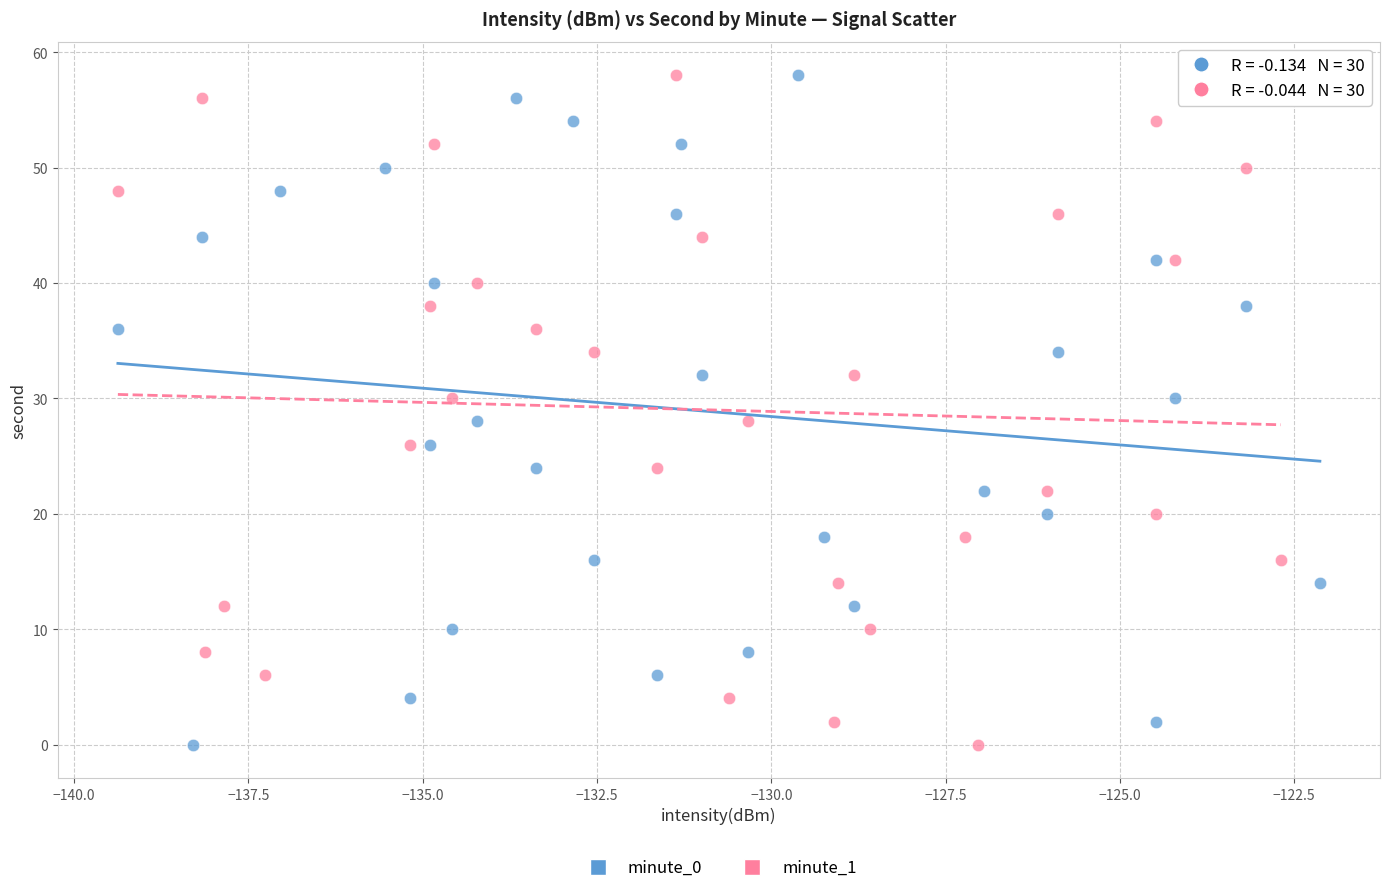

What are all the series names shown in the legend?

minute_0, minute_1